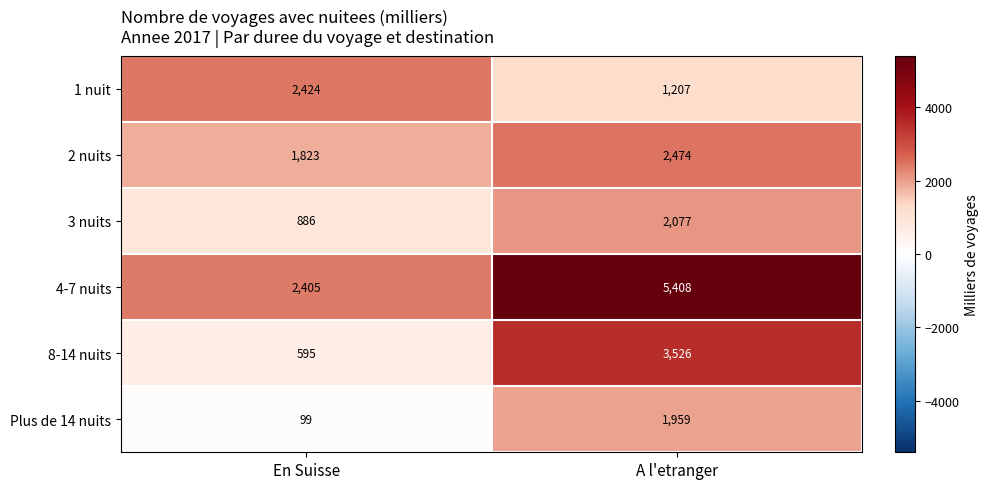

What is the sum of all Plus de 14 nuits values?

2058